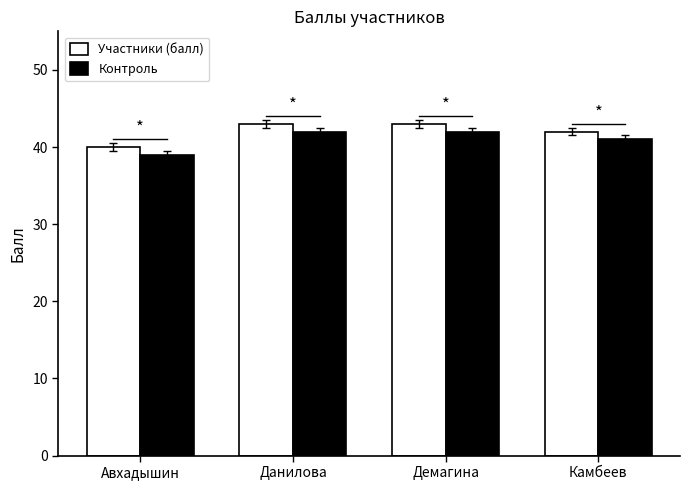

Reading left to right, extract all data points from this chart.

Участники (балл): 40	43	43	42
Контроль: 39	42	42	41